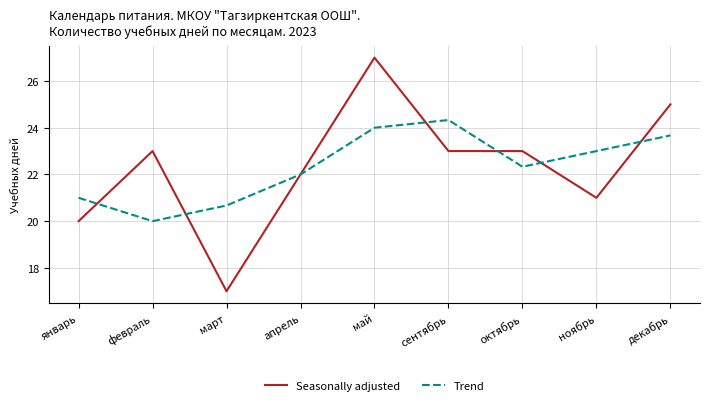

What is the minimum value for Seasonally adjusted?

17.0